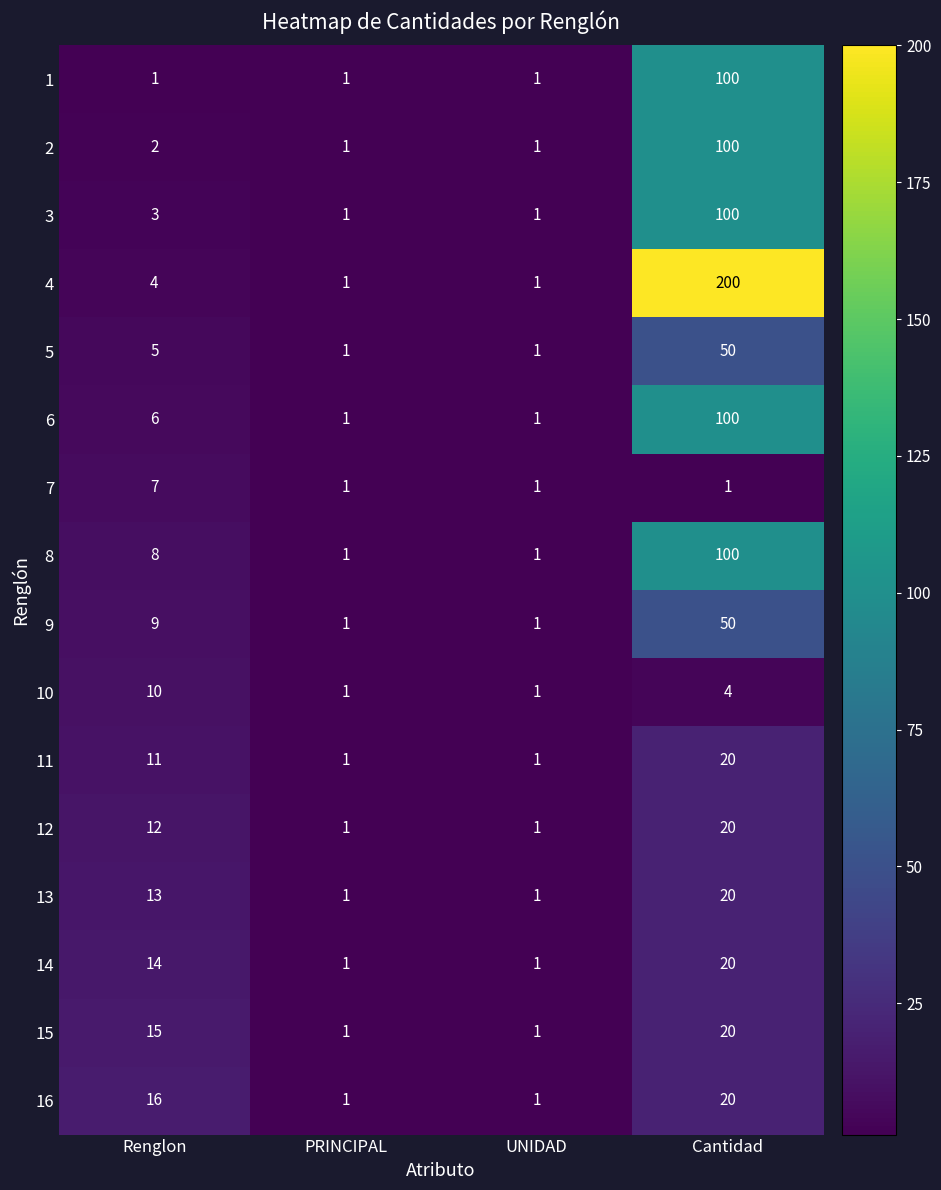

The value of 2 at Renglon is 2. True or false?

True